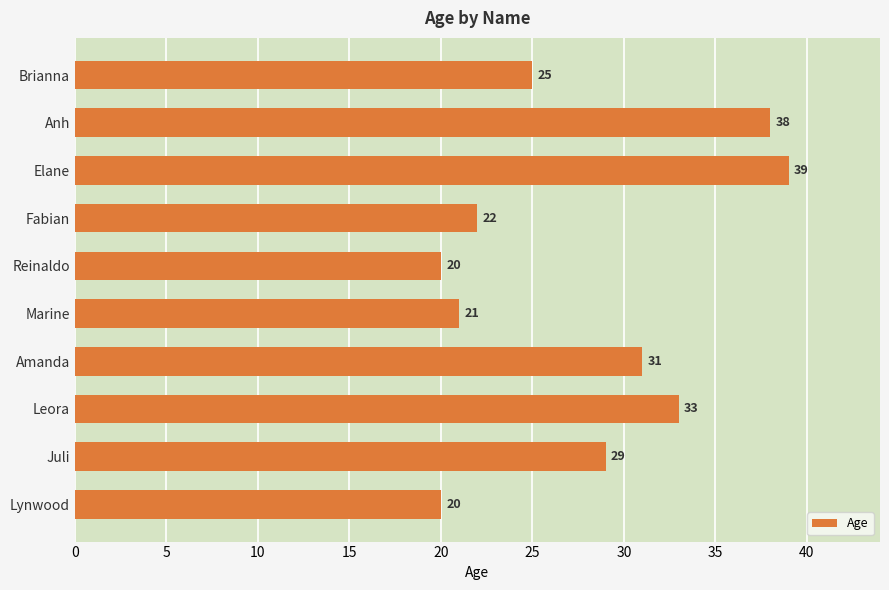

Reading top to bottom, transcribe all the data shown in this chart.

25	38	39	22	20	21	31	33	29	20